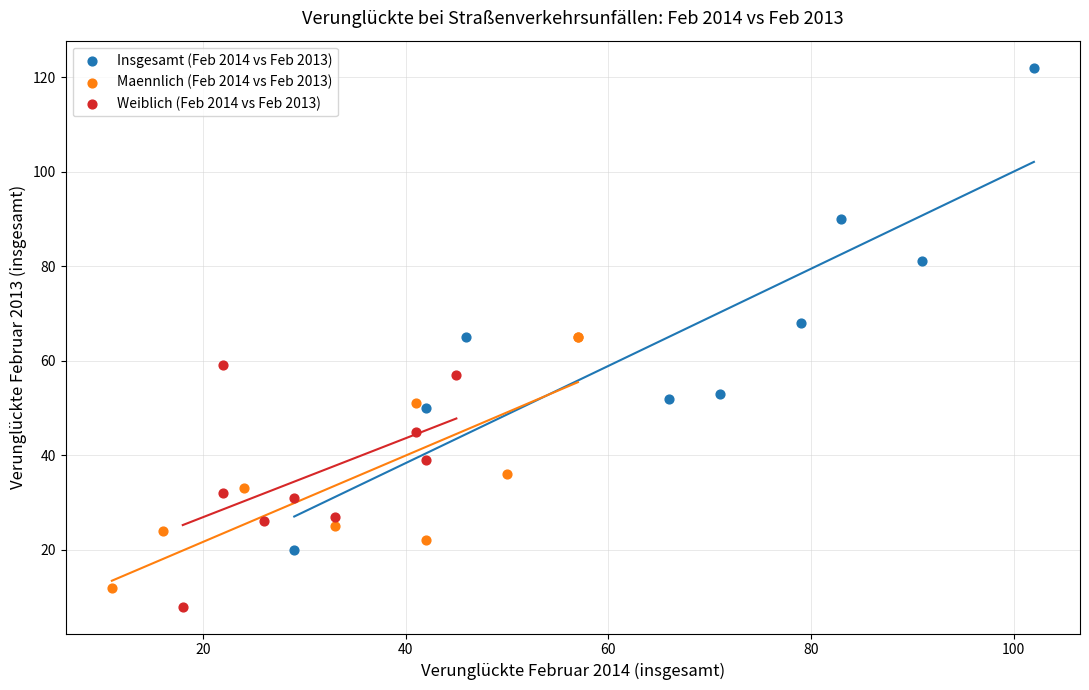

Which series has the largest Y range (max minus min)?

Insgesamt (Feb 2014 vs Feb 2013)